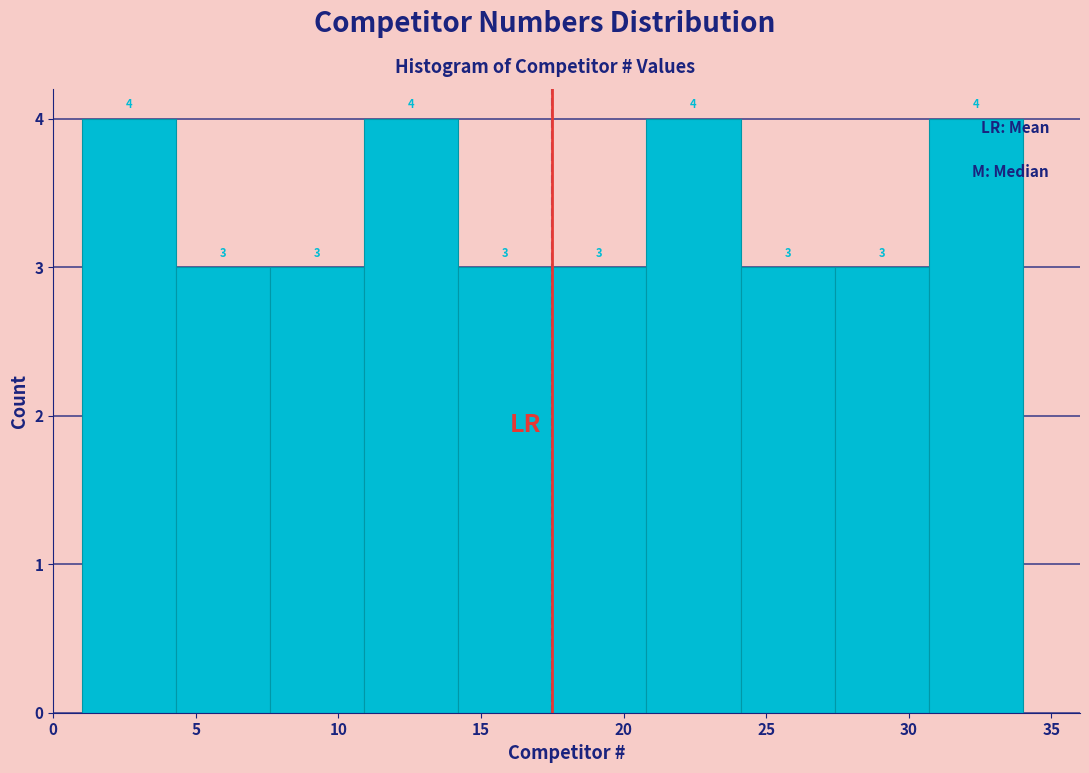

How tall is the bar that spans 7.6 to 10.9 on the x-axis? The bar edges are not printed on the chart, so give them approximately, as read against the axis.

3